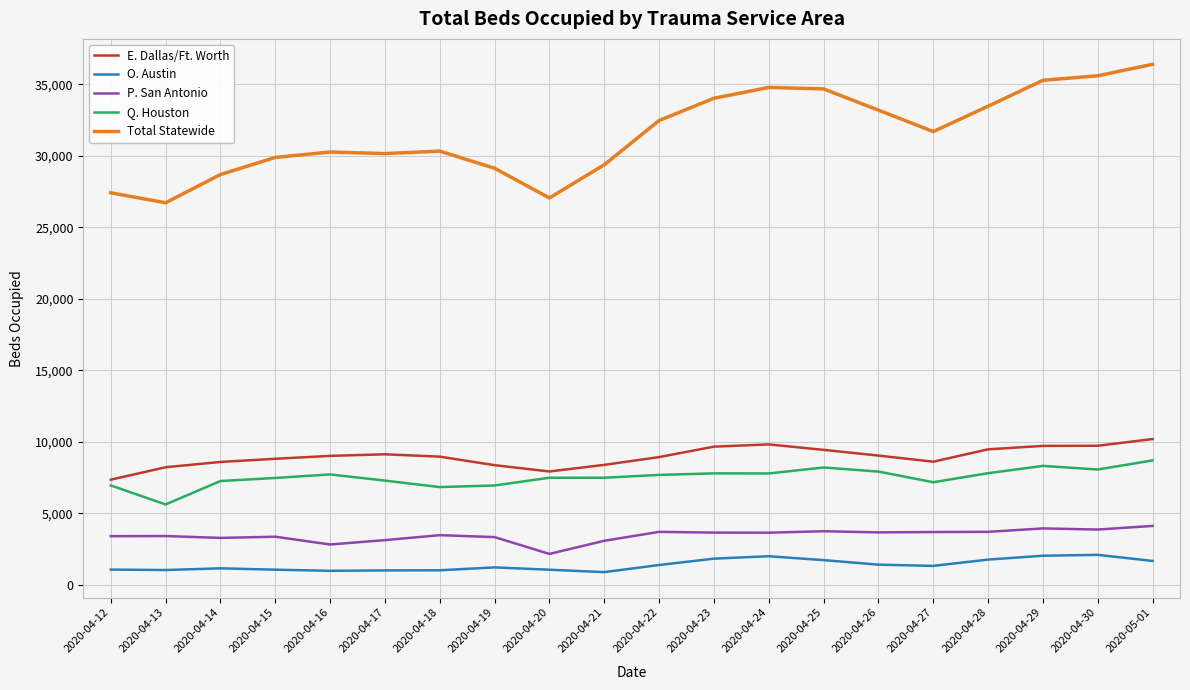

What is the sum of the O. Austin values at 2020-04-14 and 2020-04-13?

2176